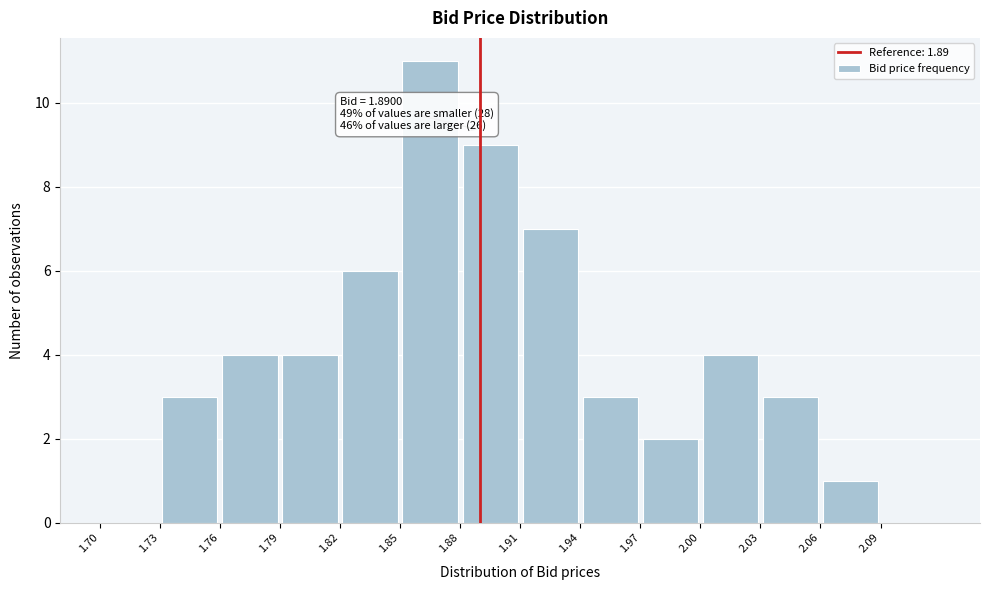

Over which range of the x-axis is the bar tallest?

1.85 to 1.88